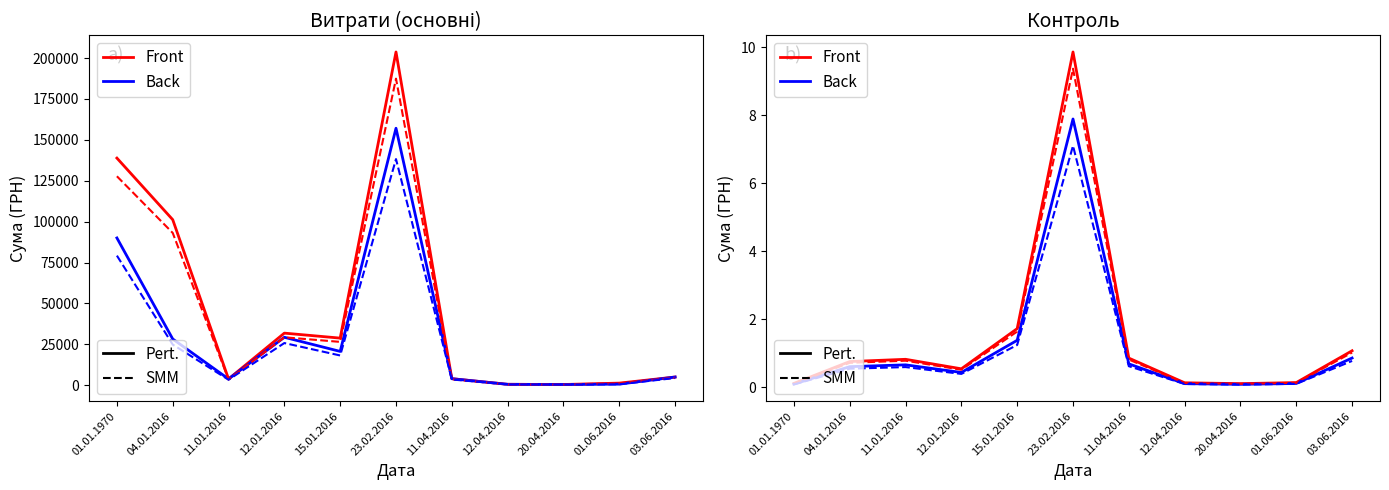

True or false: Front and Back cross at least once.

False